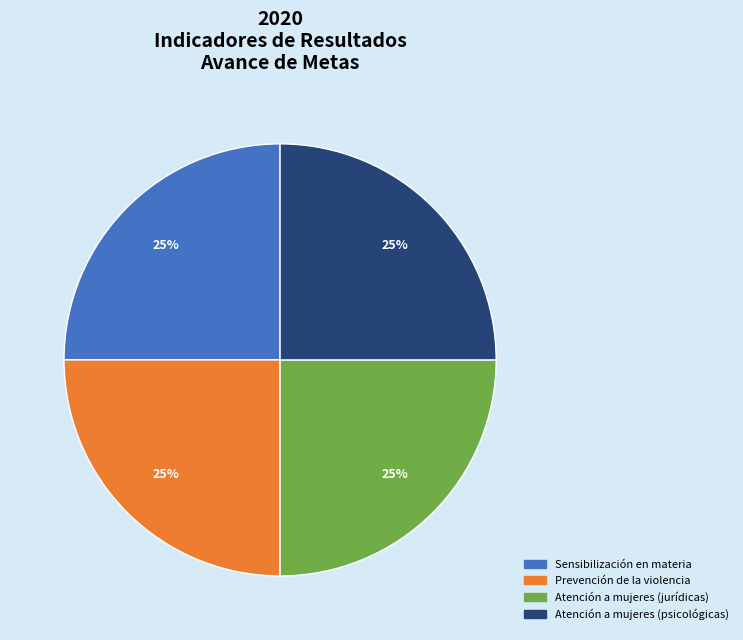

Is there any slice that represents more than half of the pie?

No